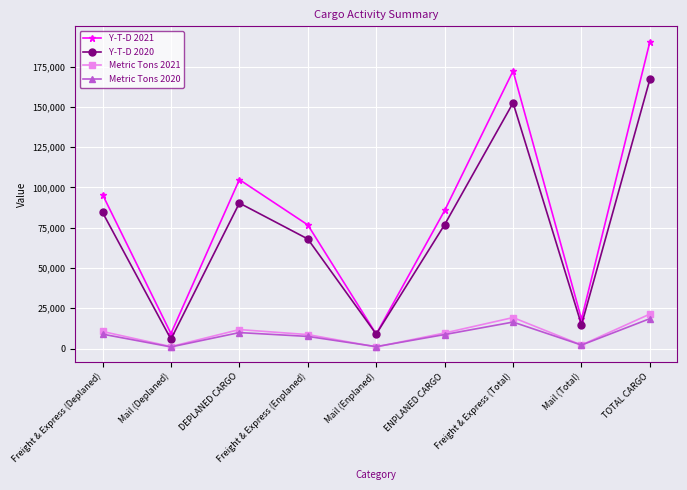

At which category is the sum across all series the highest?

TOTAL CARGO